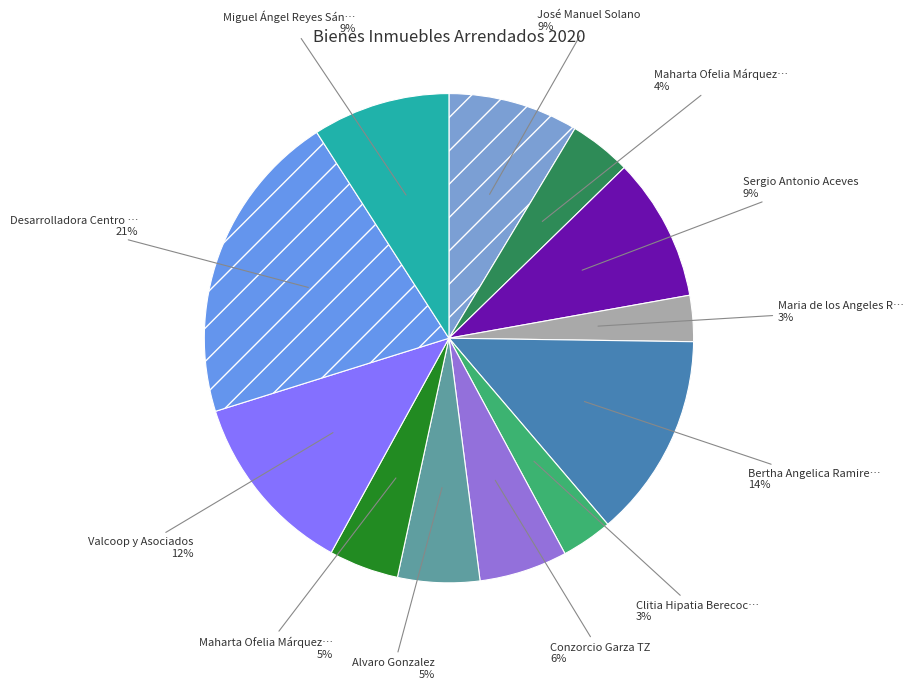

Which category has the smallest portion of the pie?

Maria de los Angeles Romo